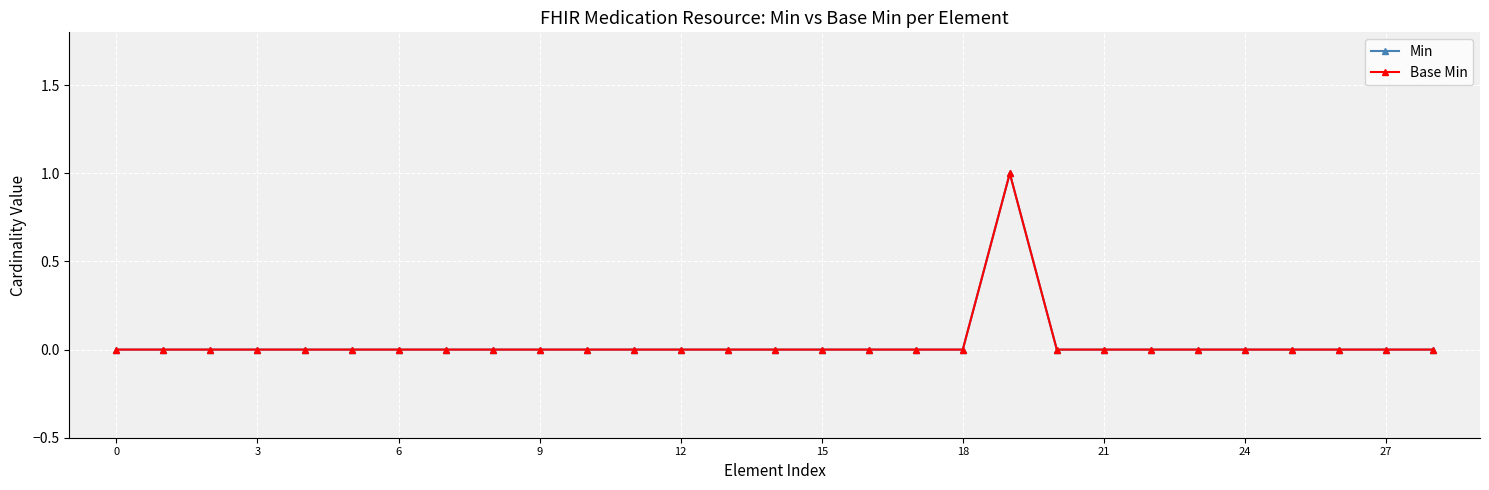

Does the chart have visible grid lines?

Yes